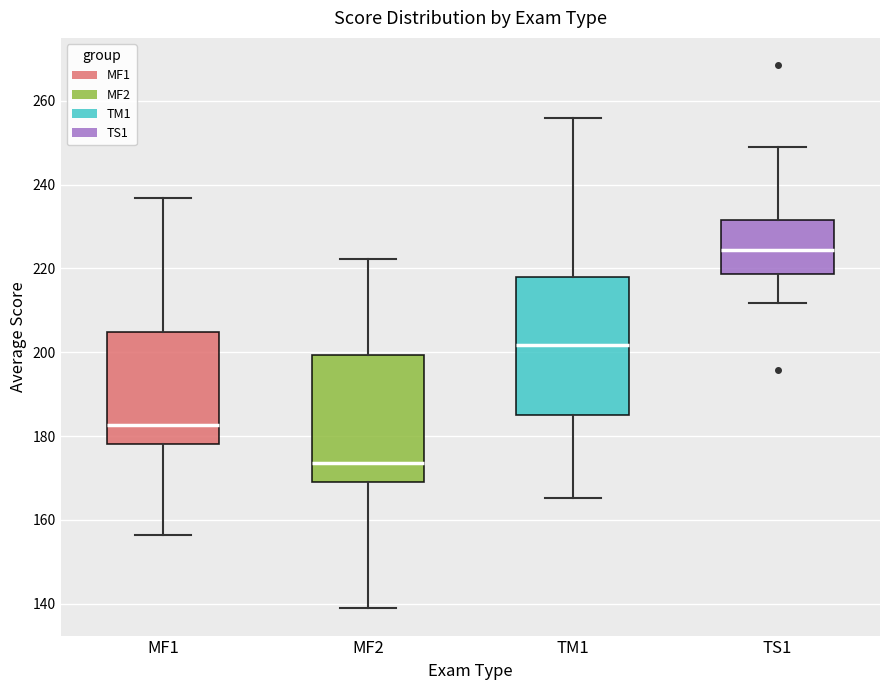

Which box's median line is the highest?

TS1